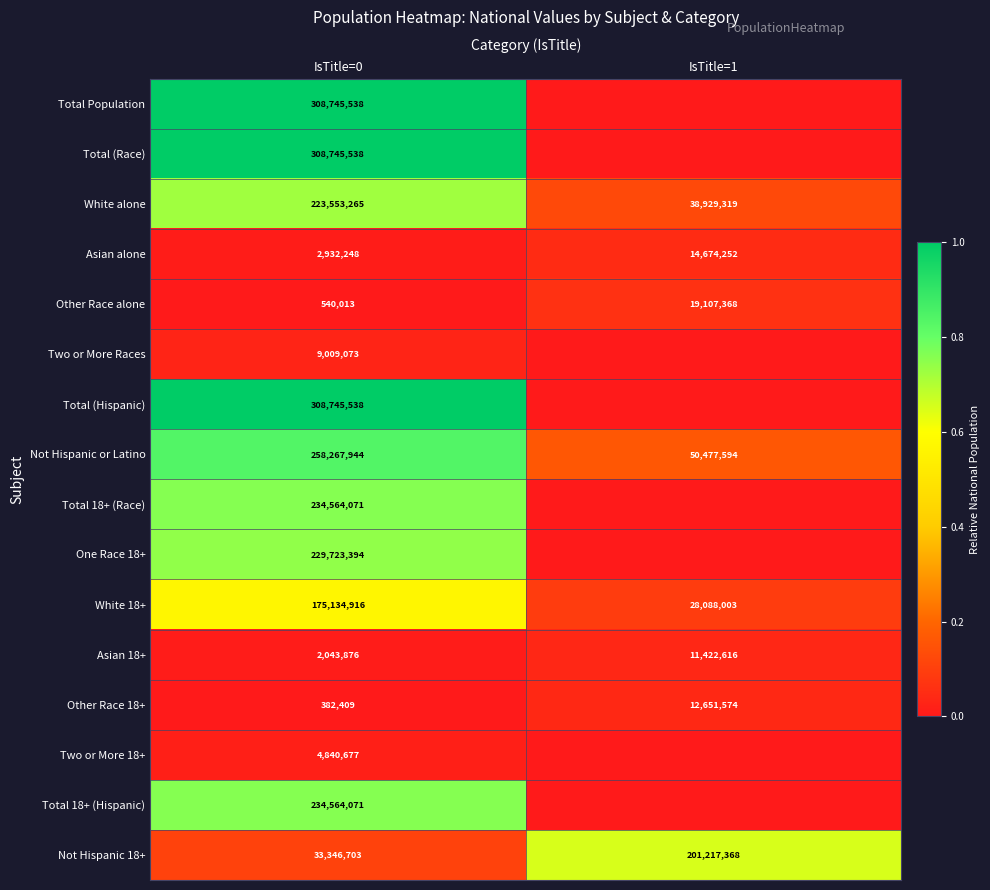

List the labels in order of Not Hispanic or Latino value, largest first.

IsTitle=0, IsTitle=1